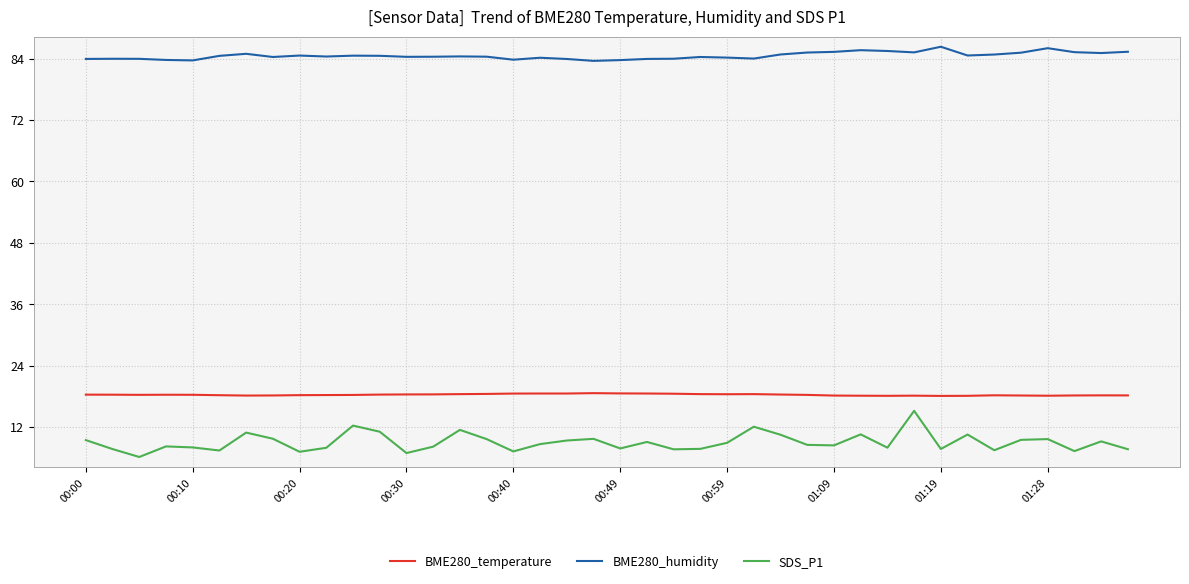

Which series has the widest spread of values?

SDS_P1